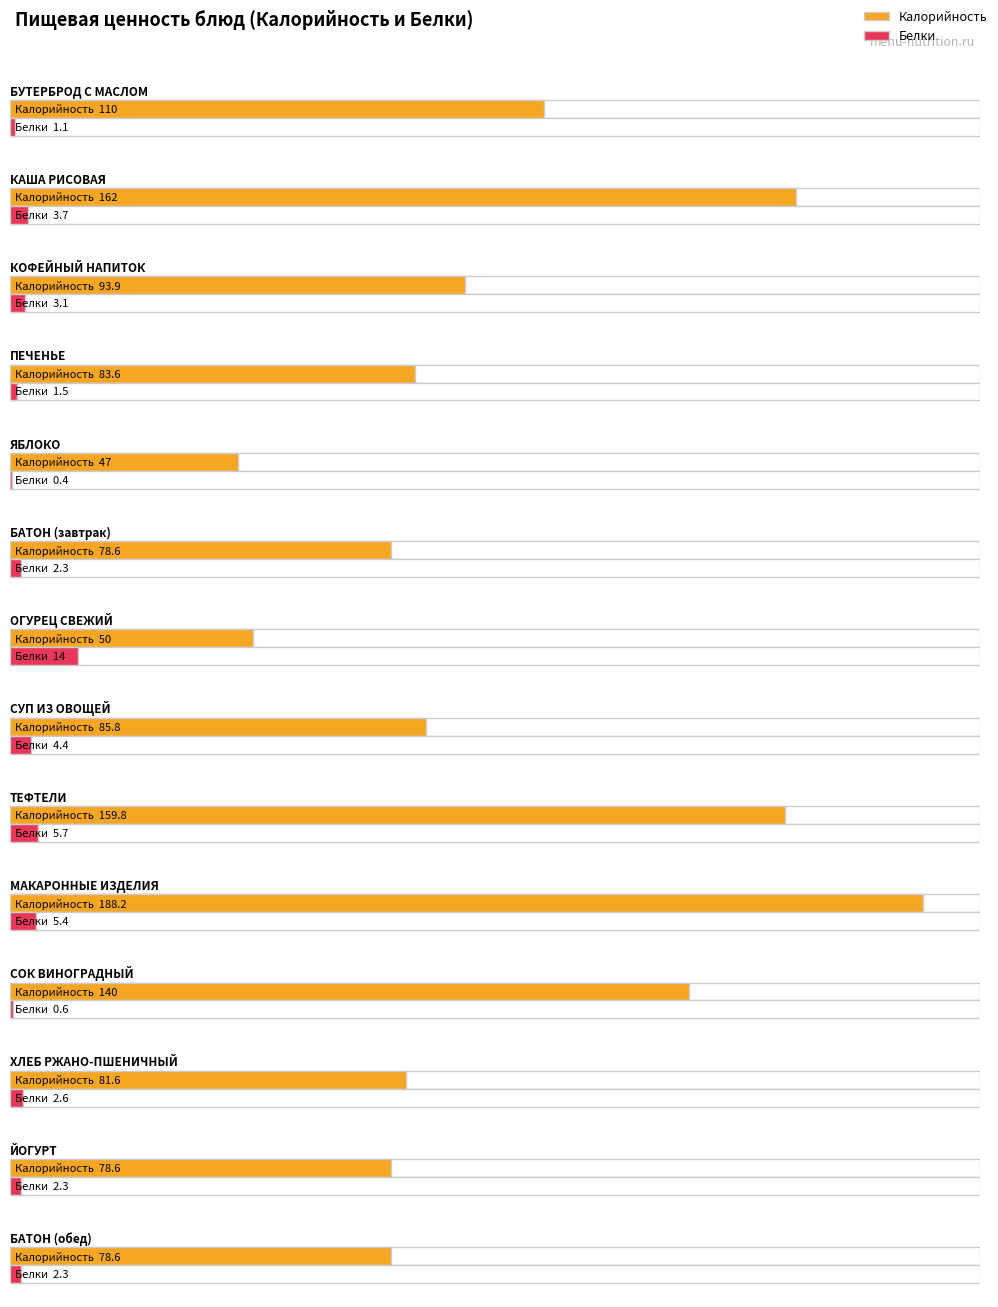

List the labels in order of Калорийность value, largest first.

МАКАРОННЫЕ ИЗДЕЛИЯ, КАША РИСОВАЯ, ТЕФТЕЛИ, СОК ВИНОГРАДНЫЙ, БУТЕРБРОД С МАСЛОМ, КОФЕЙНЫЙ НАПИТОК, СУП ИЗ ОВОЩЕЙ, ПЕЧЕНЬЕ, ХЛЕБ РЖАНО-ПШЕНИЧНЫЙ, БАТОН (завтрак), ЙОГУРТ, БАТОН (обед), ОГУРЕЦ СВЕЖИЙ, ЯБЛОКО